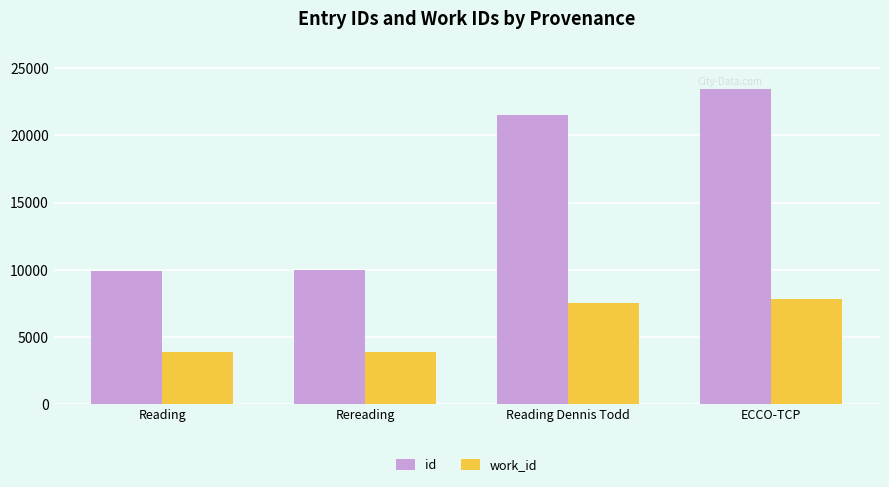

Rank the series by their maximum value, from lowest to highest.

work_id, id